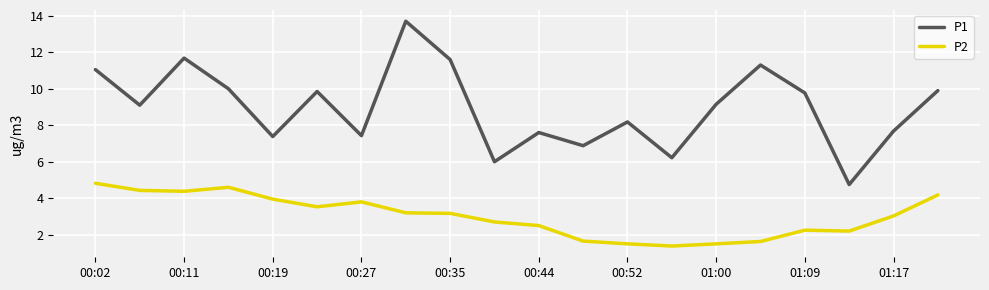

True or false: P2 and P1 cross at least once.

False